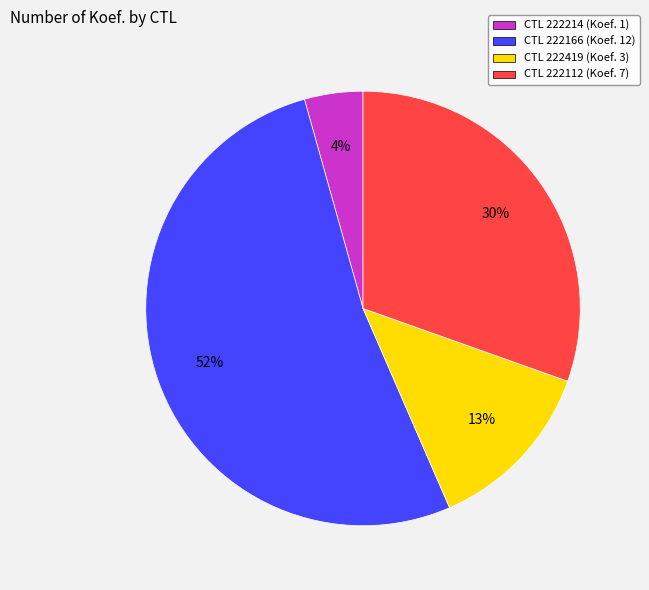

To the nearest percent, what percentage of the pie is CTL 222214 (Koef. 1)?

4%